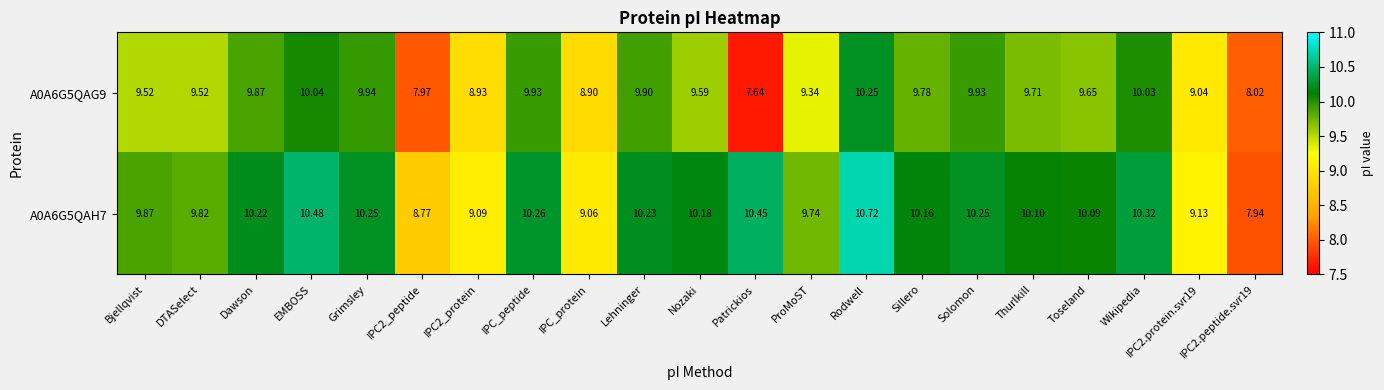

Is the value of A0A6G5QAG9 at DTASelect greater than the value of A0A6G5QAH7 at IPC_protein?

Yes